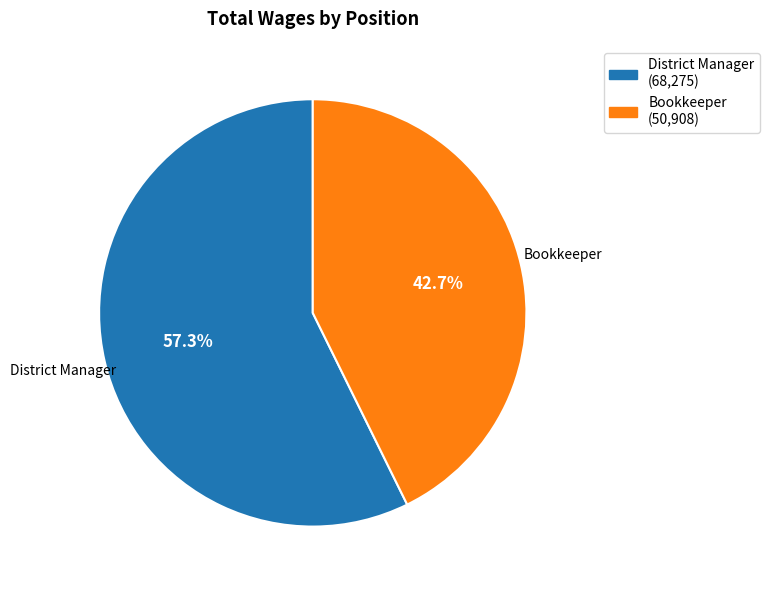

What percentage do Bookkeeper and District Manager together represent?

100.0%